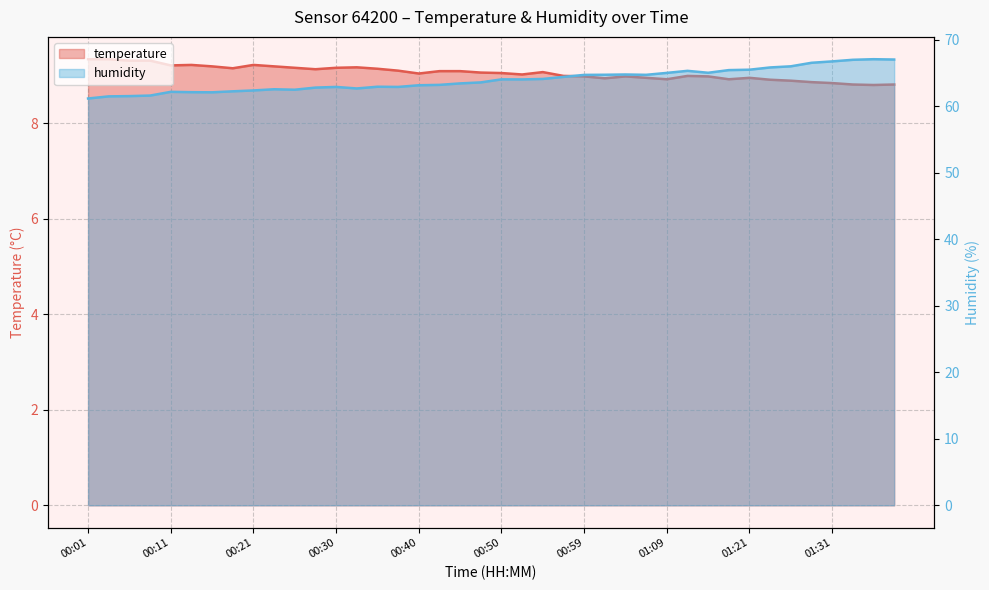

Reading left to right, extract all data points from this chart.

temperature: 00:01=9.3	00:04=9.3	00:06=9.3	00:08=9.3	00:11=9.2	00:13=9.2	00:16=9.2	00:18=9.2	00:21=9.2	00:23=9.2	00:25=9.2	00:28=9.1	00:30=9.2	00:33=9.2	00:35=9.1	00:38=9.1	00:40=9.0	00:42=9.1	00:45=9.1	00:47=9.1	00:50=9.1	00:52=9.0	00:55=9.1	00:57=9.0	00:59=9.0	01:02=8.9	01:04=9.0	01:07=8.9	01:09=8.9	01:12=9.0	01:15=9.0	01:17=8.9	01:21=8.9	01:24=8.9	01:26=8.9	01:29=8.9	01:31=8.8	01:34=8.8	01:36=8.8	01:38=8.8
humidity: 00:01=61.2	00:04=61.5	00:06=61.5	00:08=61.6	00:11=62.2	00:13=62.1	00:16=62.1	00:18=62.3	00:21=62.4	00:23=62.6	00:25=62.5	00:28=62.8	00:30=62.9	00:33=62.7	00:35=63.0	00:38=62.9	00:40=63.2	00:42=63.2	00:45=63.5	00:47=63.6	00:50=64.1	00:52=64.0	00:55=64.1	00:57=64.4	00:59=64.7	01:02=64.8	01:04=64.8	01:07=64.7	01:09=65.0	01:12=65.3	01:15=65.0	01:17=65.5	01:21=65.5	01:24=65.8	01:26=66.0	01:29=66.5	01:31=66.8	01:34=67.0	01:36=67.1	01:38=67.0